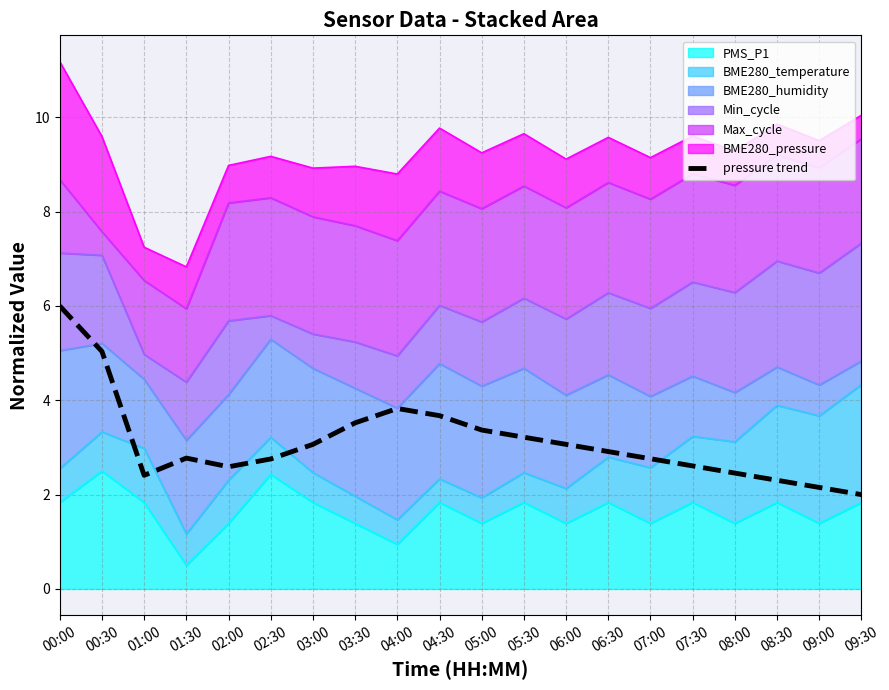

Which label corresponds to the smallest value in the chart?

09:30